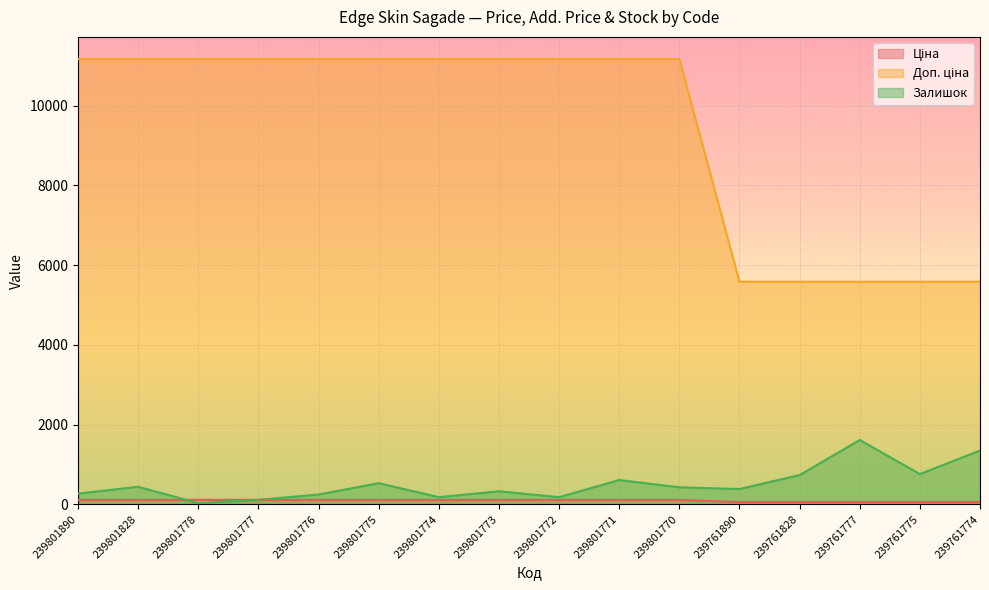

List the labels in order of Залишок value, smallest first.

239801778, 239801777, 239801774, 239801772, 239801776, 239801890, 239801773, 239761890, 239801770, 239801828, 239801775, 239801771, 239761828, 239761775, 239761774, 239761777